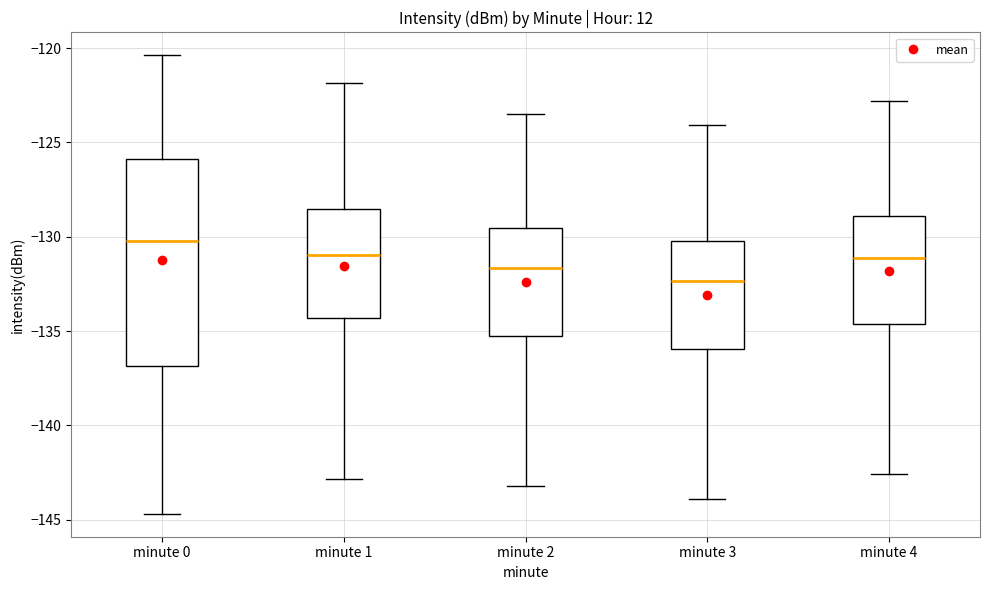

Reading left to right, read every box against the y-axis: the position of its median line, the range the box covers, and the ends of its whiskers. The values are not printed on the chart, so give them approximately, as read against the axis.

minute 0: median -130.0, box -137.0 to -126.0, whiskers -144.5 to -120.5
minute 1: median -131.0, box -134.5 to -128.5, whiskers -143.0 to -122.0
minute 2: median -131.5, box -135.0 to -129.5, whiskers -143.0 to -123.5
minute 3: median -132.5, box -136.0 to -130.0, whiskers -144.0 to -124.0
minute 4: median -131.0, box -134.5 to -129.0, whiskers -142.5 to -123.0